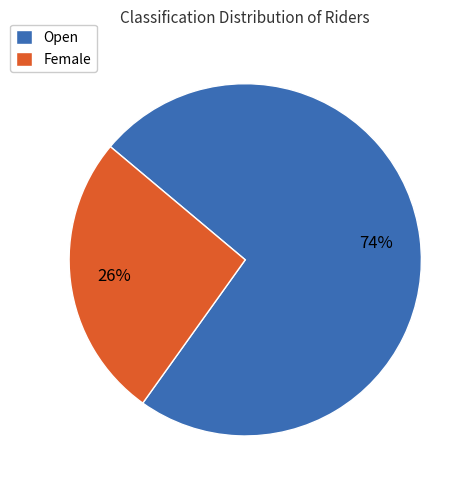

Is there a majority slice in this chart?

Yes